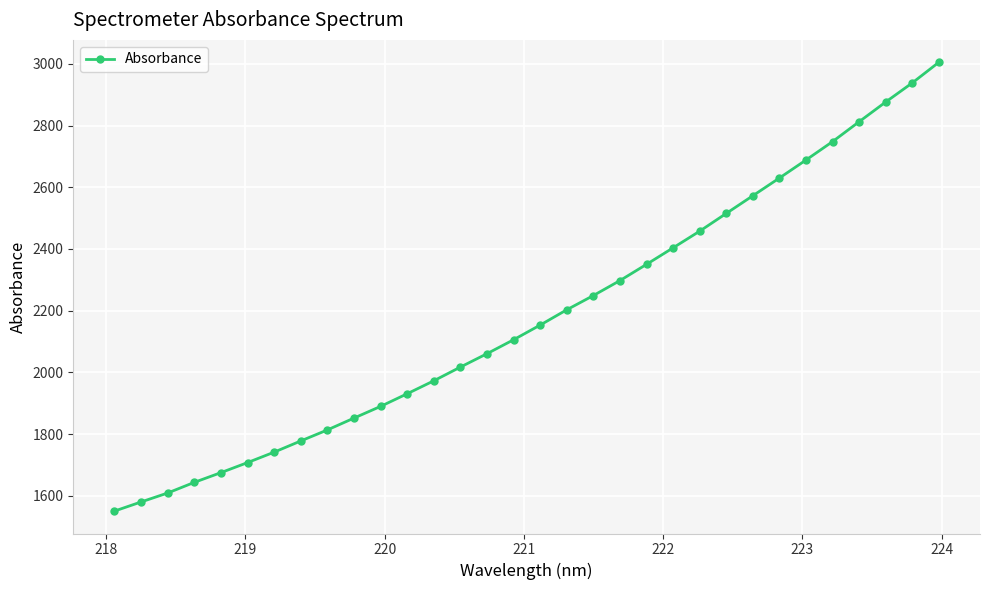

What is the average value?

2182.2